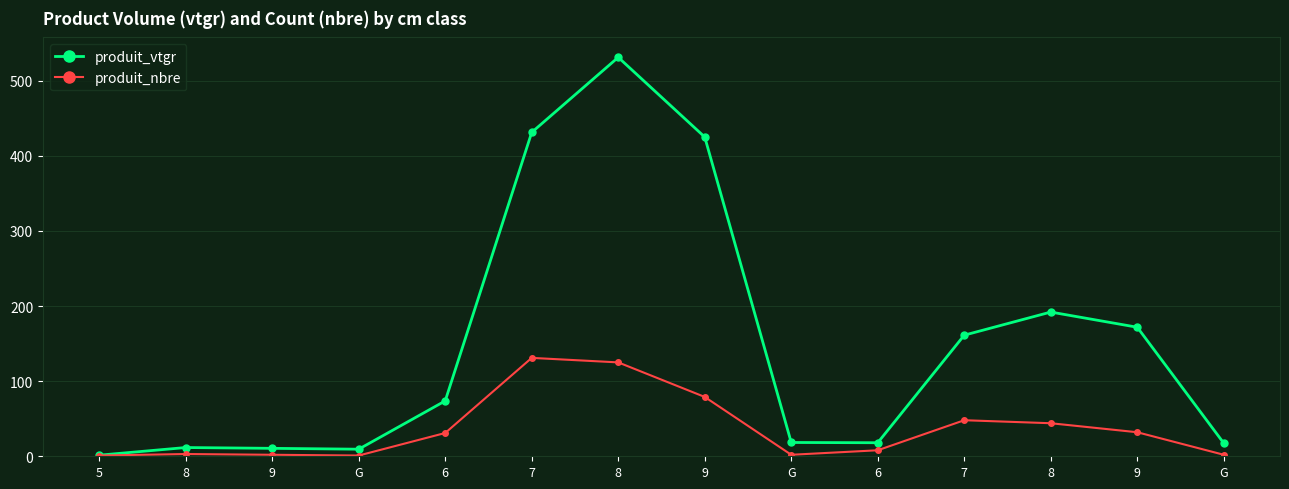

How many data points in produit_vtgr are less than 73?

7